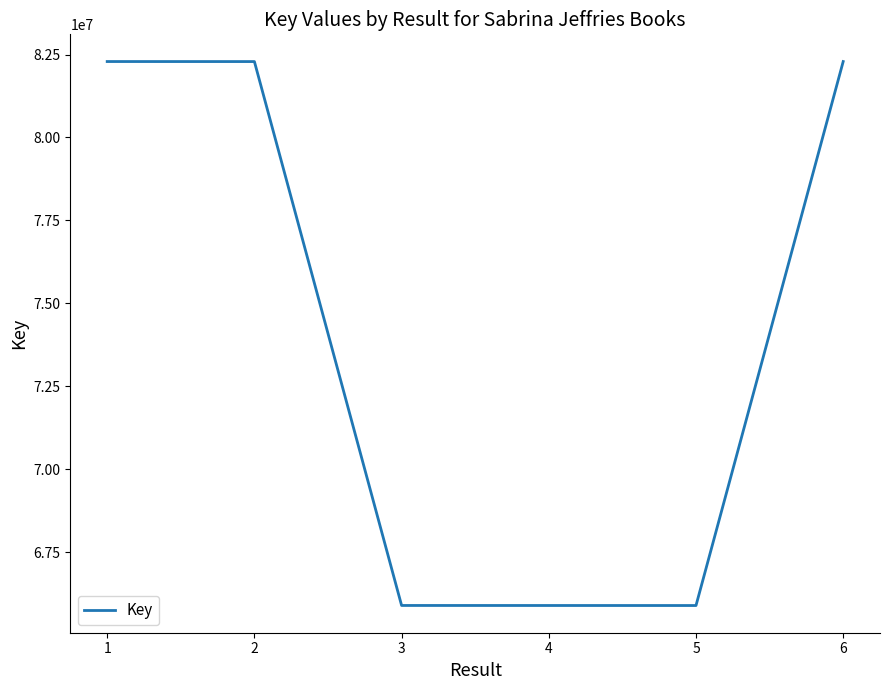

What is the maximum value shown in the chart?

82288885